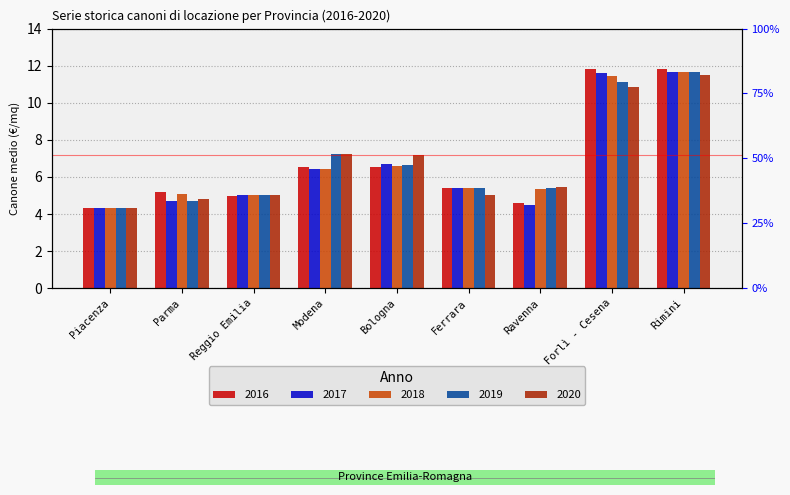

Which label corresponds to the largest value in the chart?

Rimini